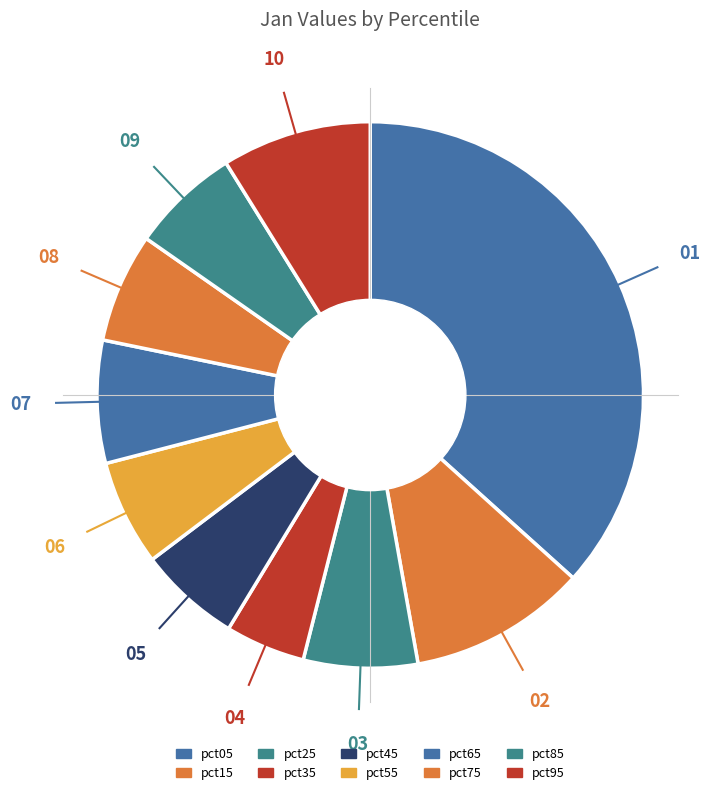

Combined, do pct55 and pct65 account for over 50%?

No